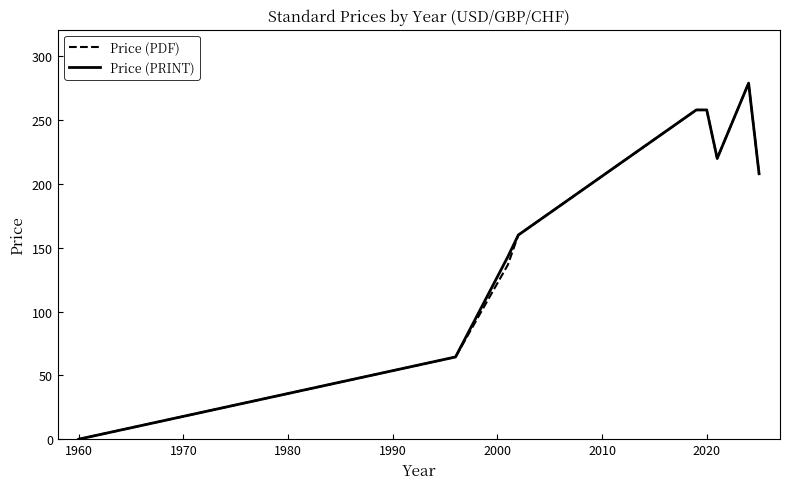

What is the greatest value displayed?

279.0